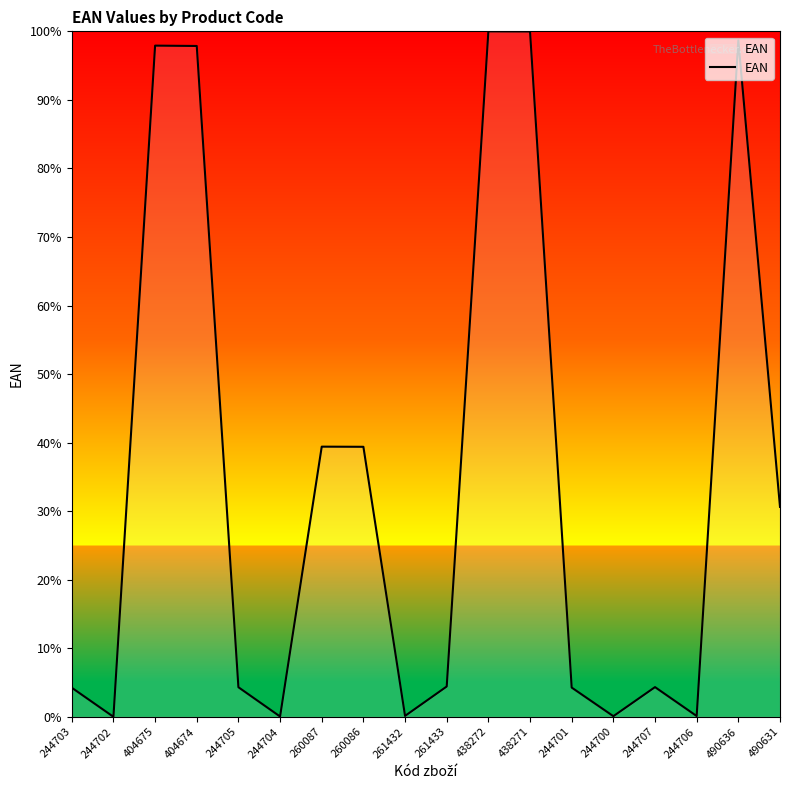

What is the difference between the maximum and minimum values?

100.0